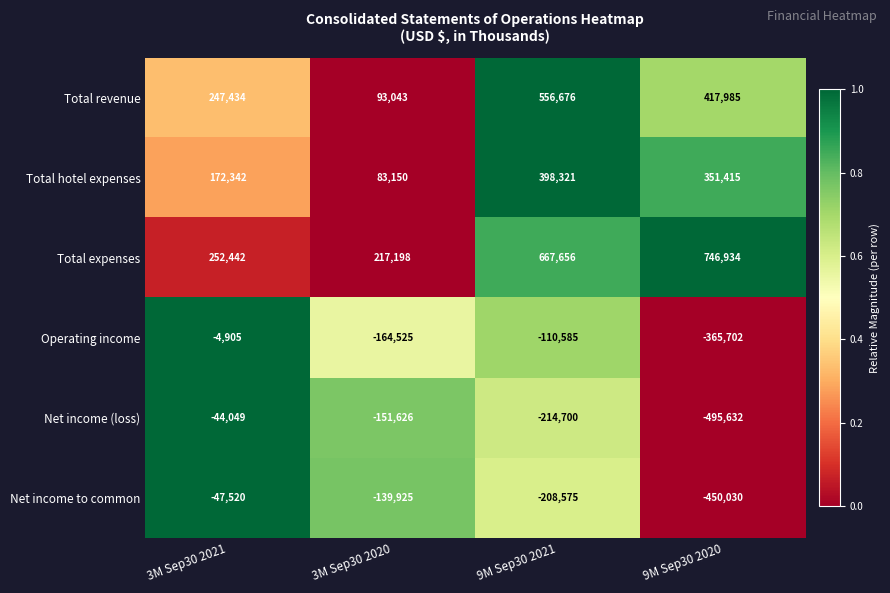

At 9M Sep30 2020, list the series in order from smallest to largest.

Net income (loss), Net income to common, Operating income, Total hotel expenses, Total revenue, Total expenses